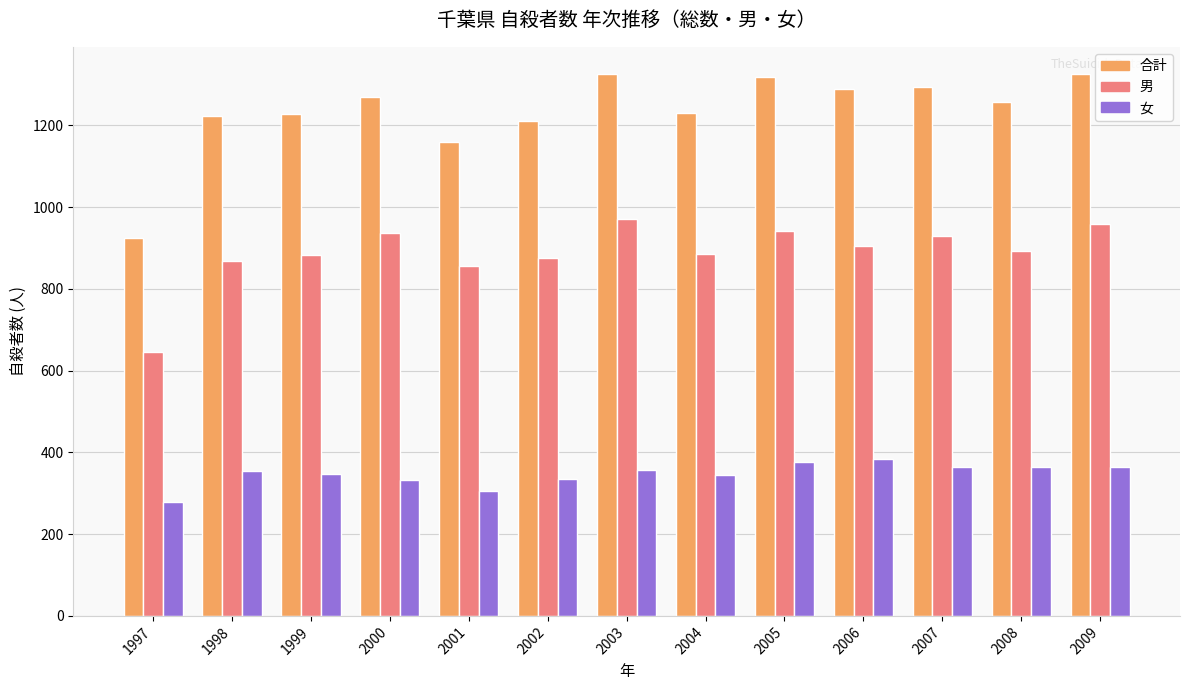

At which label does 男 reach its minimum?

1997